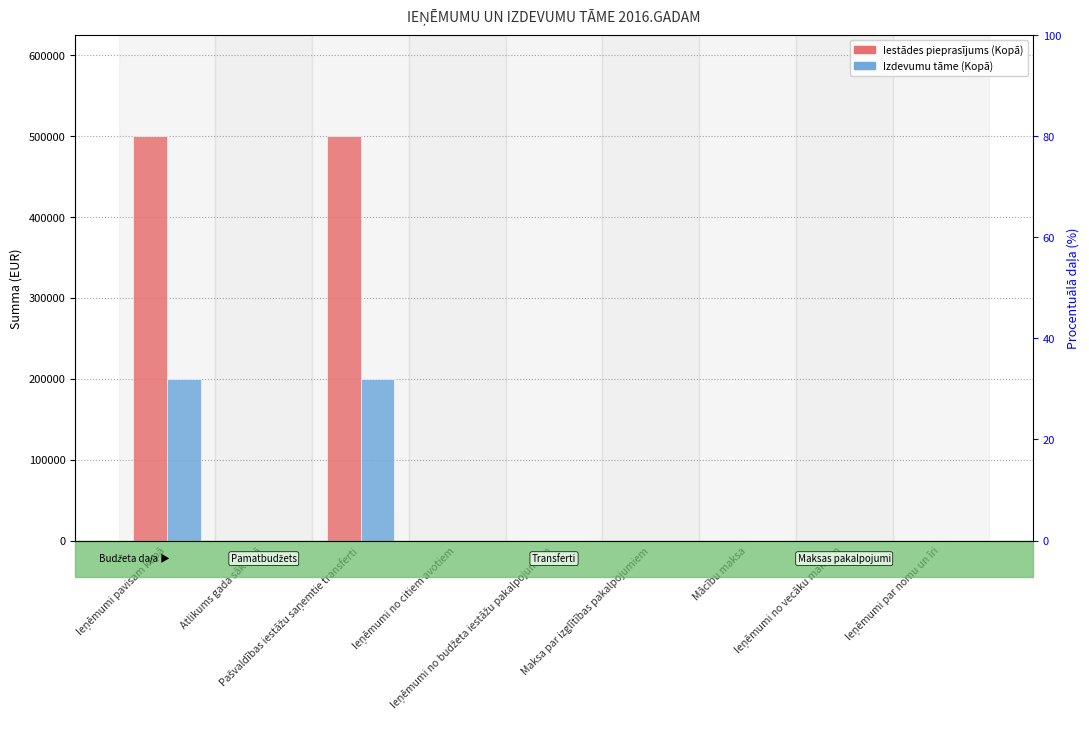

List the series in order of their peak value, highest first.

Iestādes pieprasījums (Kopā), Izdevumu tāme (Kopā)